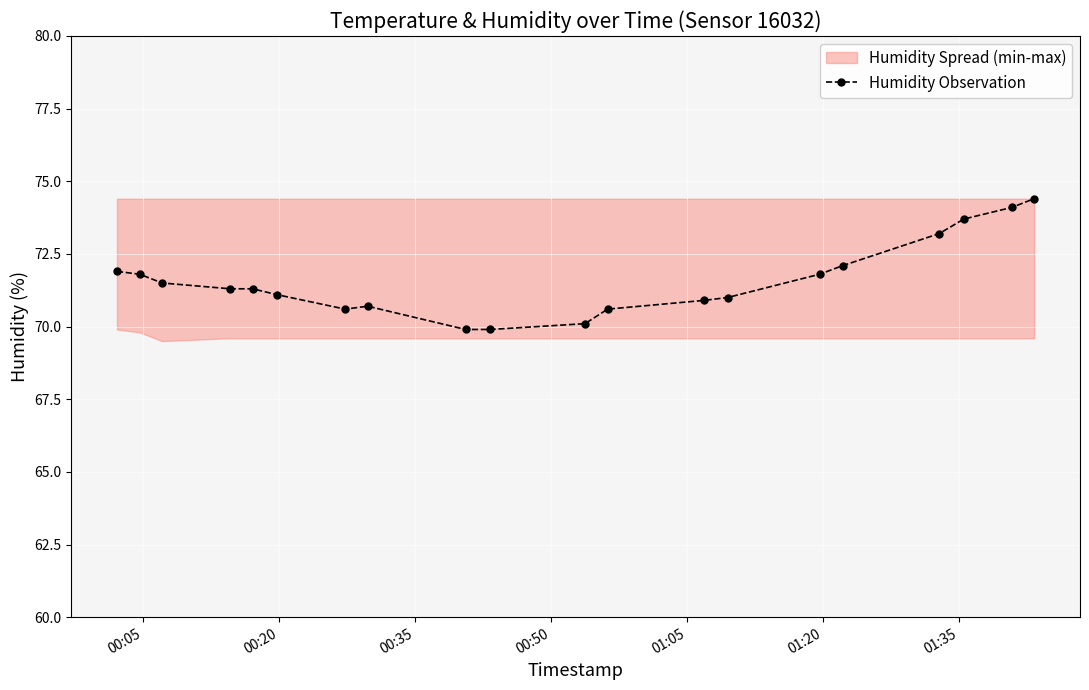

What is the lowest value of the Humidity Observation series?

69.9